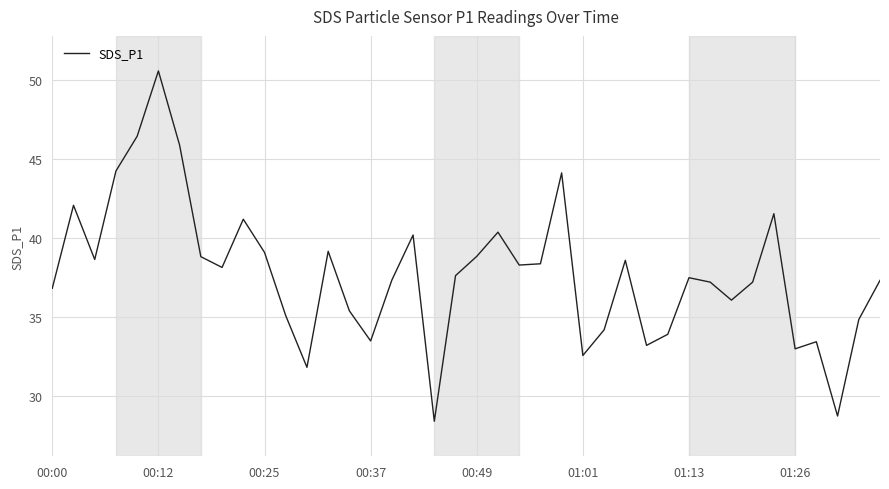

What is the difference between the maximum and minimum values?

22.2